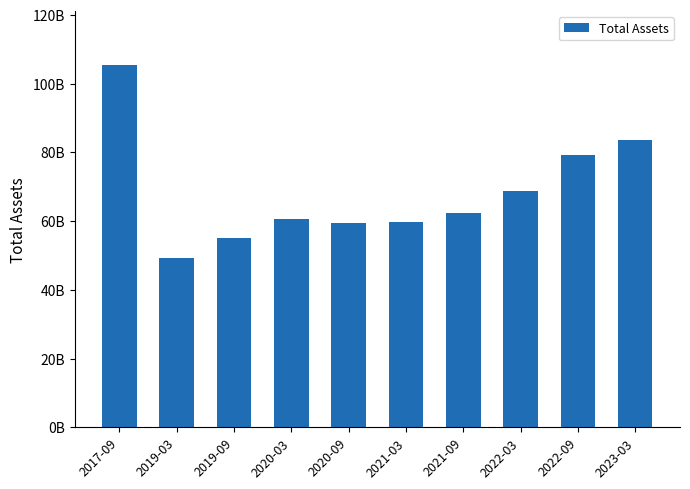

How many data points does each series have?

10